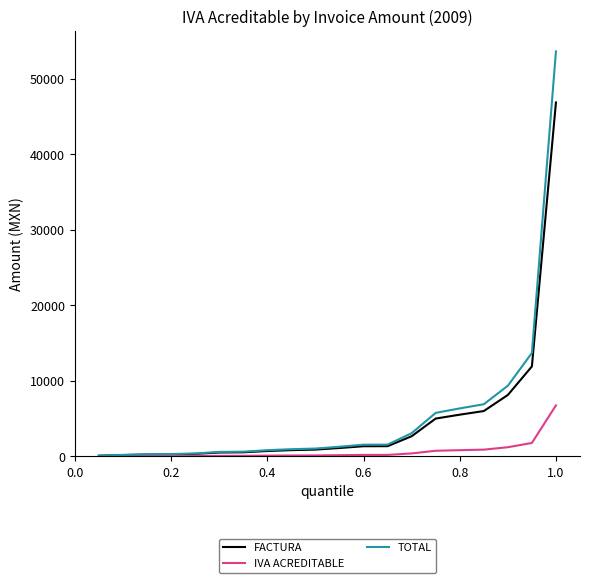

Rank the series by their maximum value, from lowest to highest.

IVA ACREDITABLE, FACTURA, TOTAL